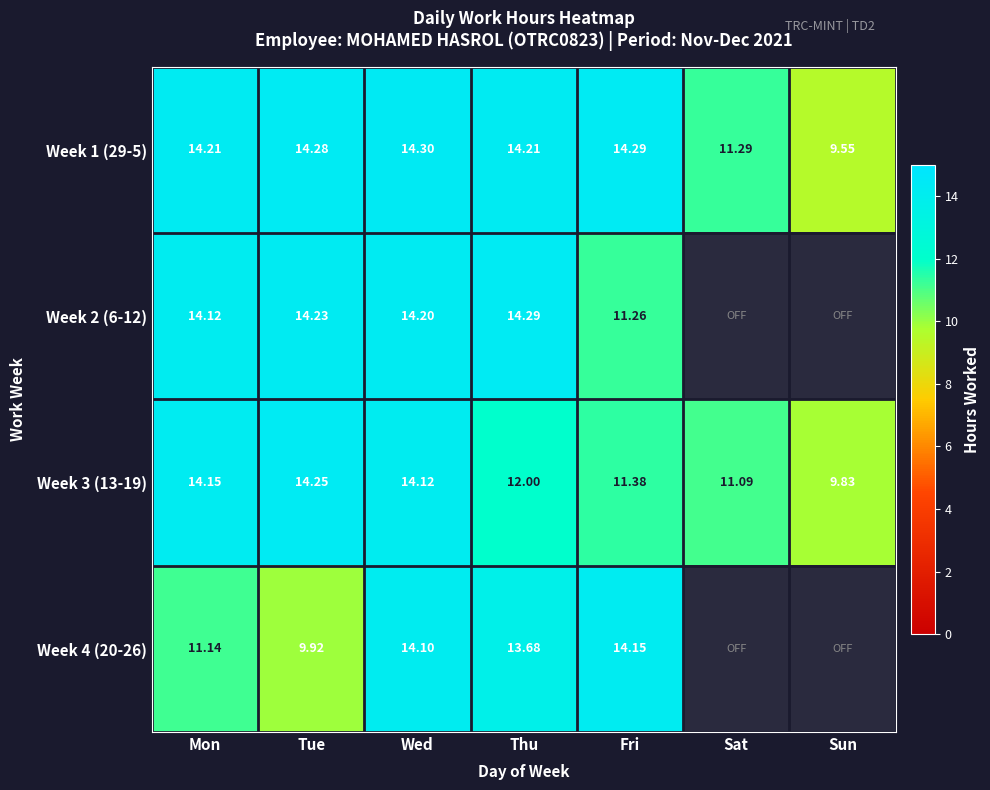

What value does the Week 3 (13-19) series have at Sun?

9.8